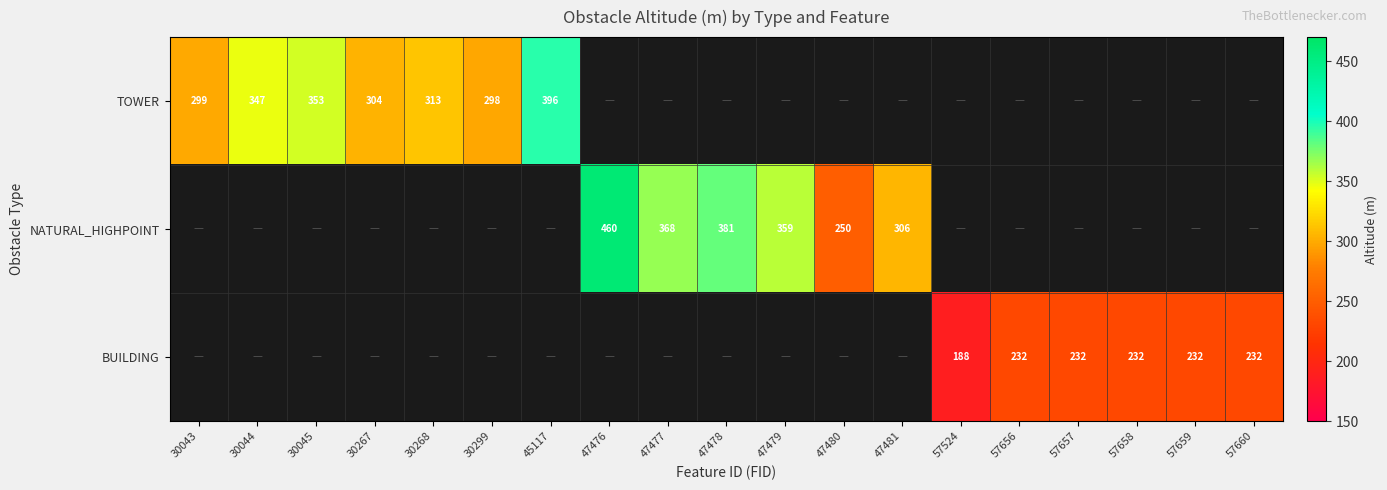

What is the minimum value shown in the chart?

188.0